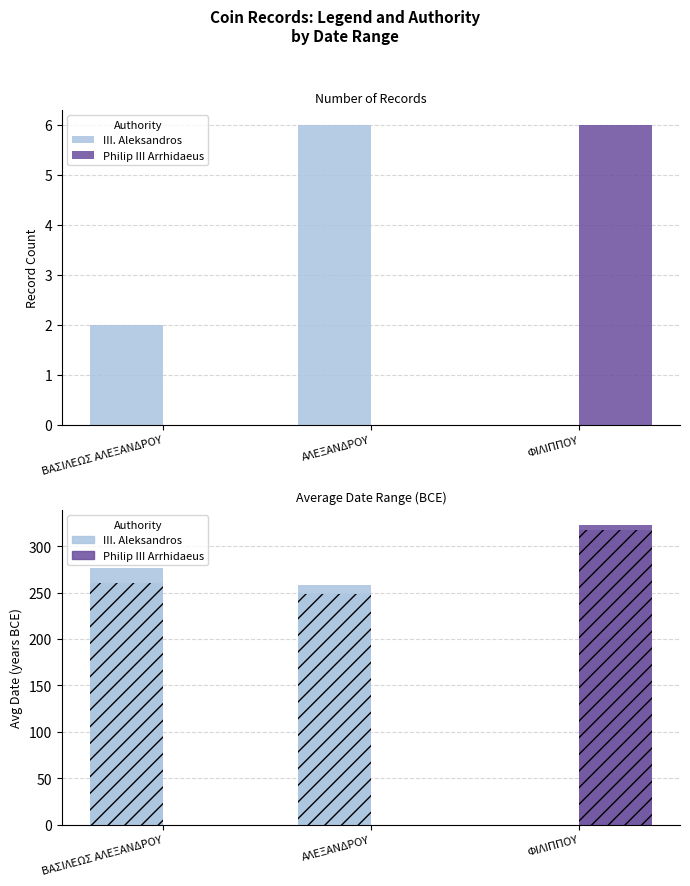

What is the label of the 3rd bar from the right?

ΒΑΣΙΛΕΩΣ ΑΛΕΞΑΝΔΡΟΥ